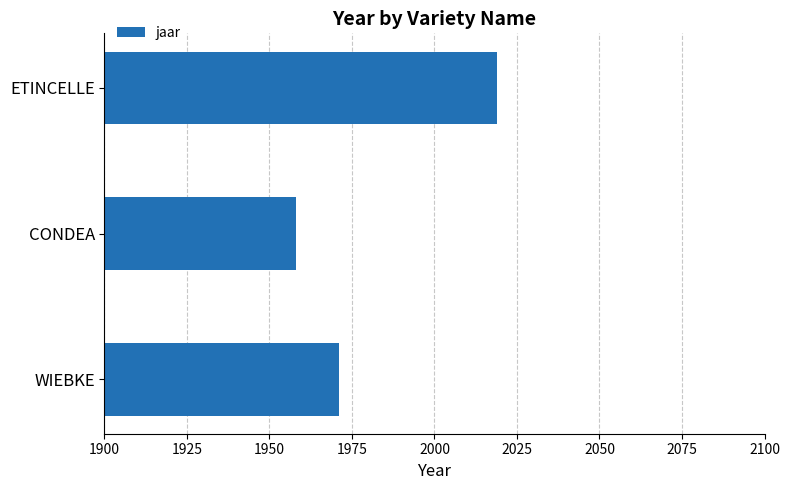

Count the number of data series in this chart.

1